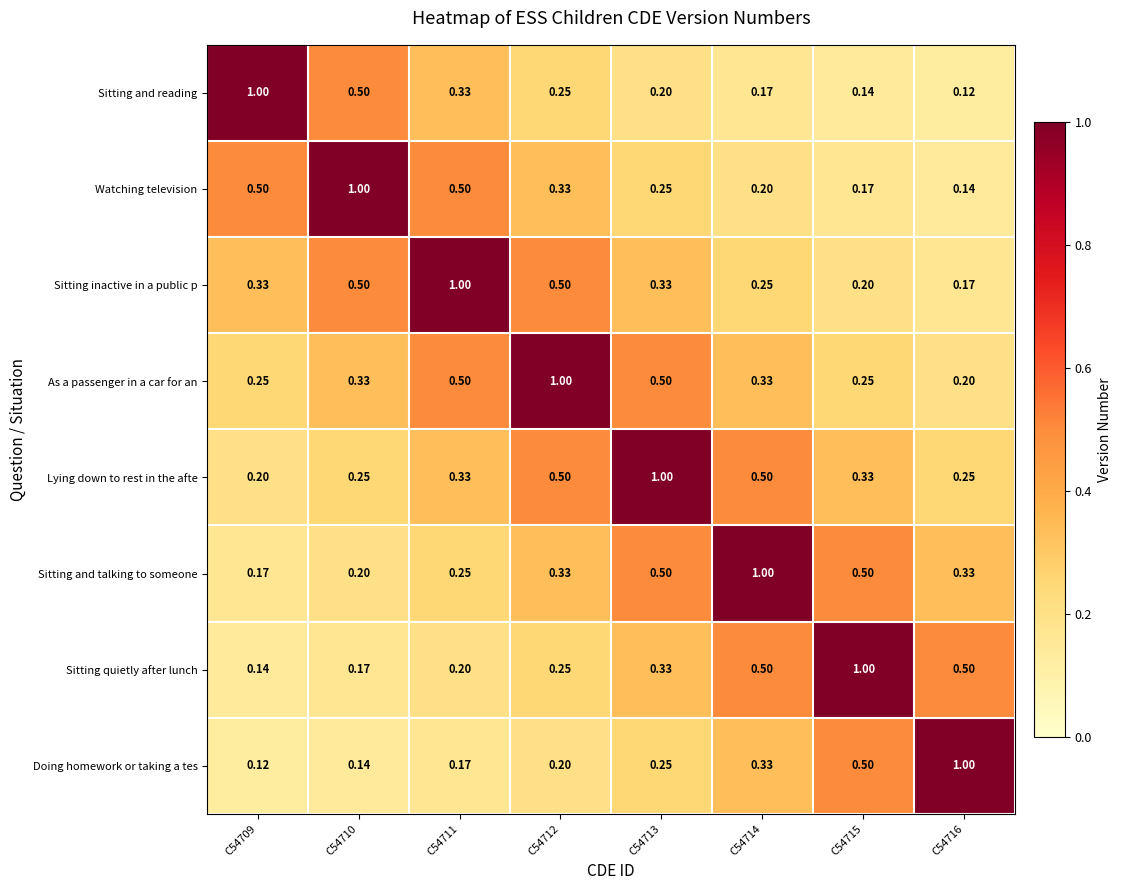

Is the value of Watching television at C54713 greater than the value of Sitting and reading at C54713?

Yes